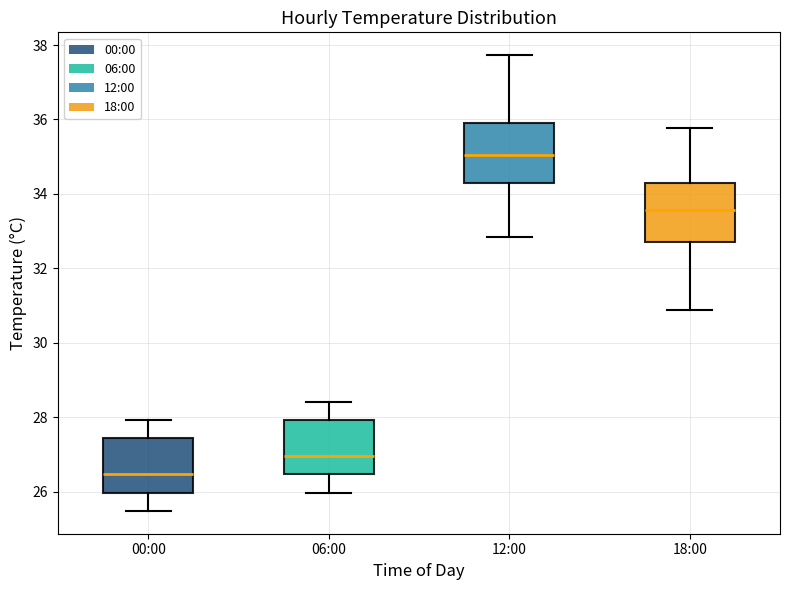

Which box has the lowest median line?

00:00